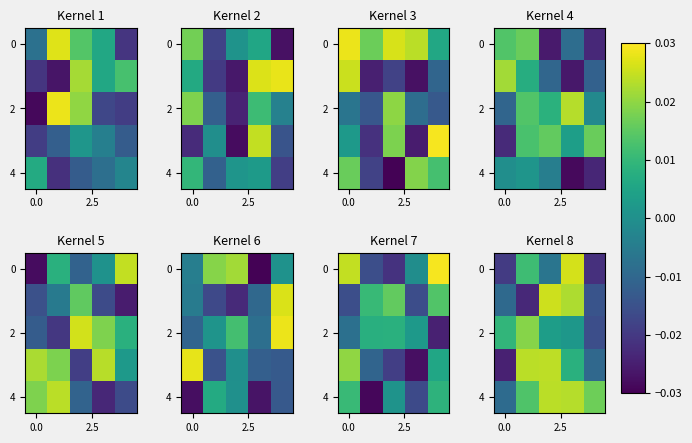

At which category is the sum across all series the highest?

3